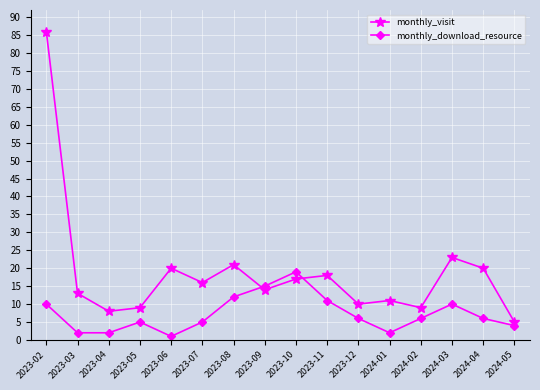

Which category has the highest value in the monthly_download_resource series?

2023-10